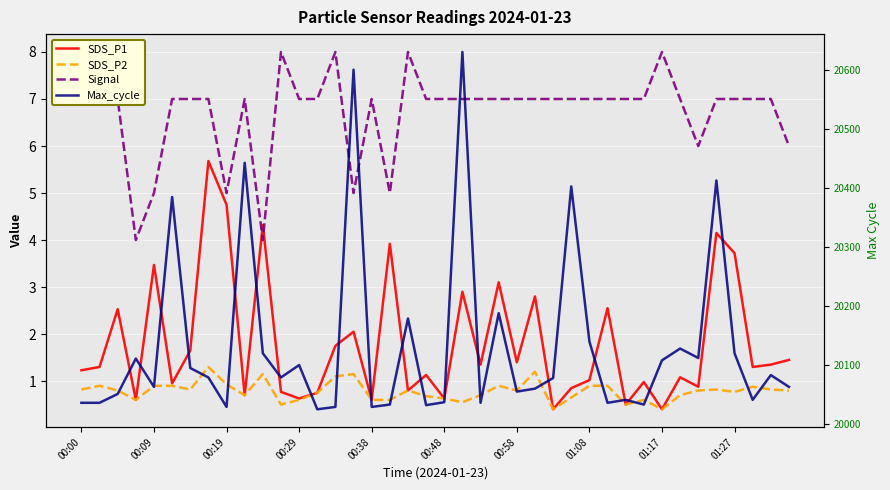

Is it true that SDS_P2 equals 1.1 at 00:19?

False